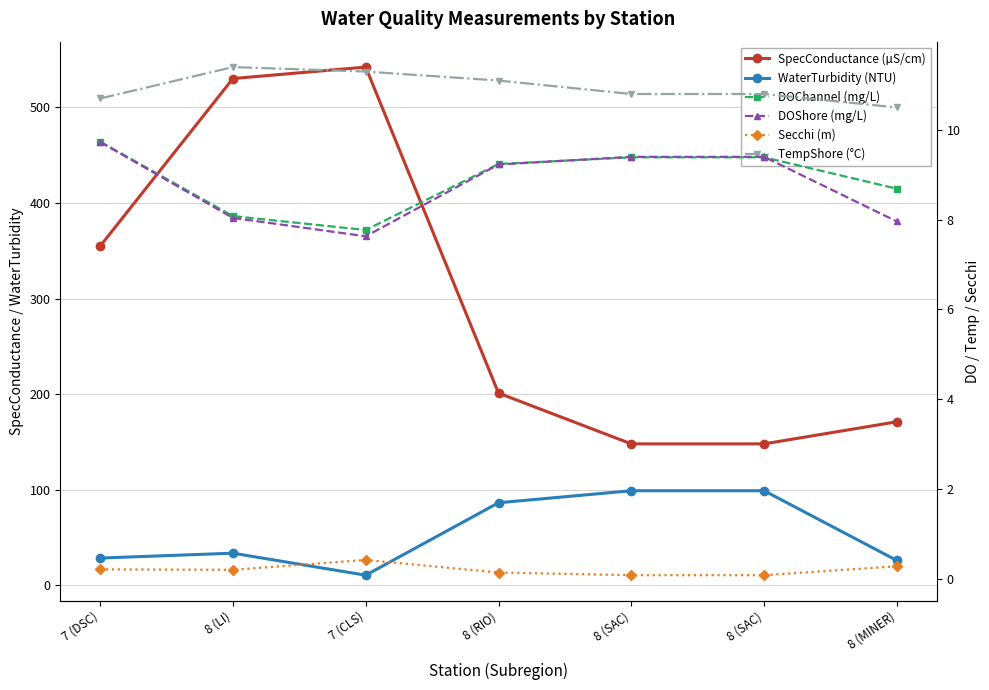

Reading left to right, list all the values displayed in this chart.

SpecConductance (µS/cm): 354.7	530.0	542.0	201.1	148.0	148.0	171.1
WaterTurbidity (NTU): 28.6	33.7	10.7	86.4	99.0	99.0	26.1
DOChannel (mg/L): 9.7	8.1	7.8	9.2	9.4	9.4	8.7
DOShore (mg/L): 9.7	8.0	7.6	9.2	9.4	9.4	8.0
Secchi (m): 0.2	0.2	0.4	0.1	0.1	0.1	0.3
TempShore (°C): 10.7	11.4	11.3	11.1	10.8	10.8	10.5